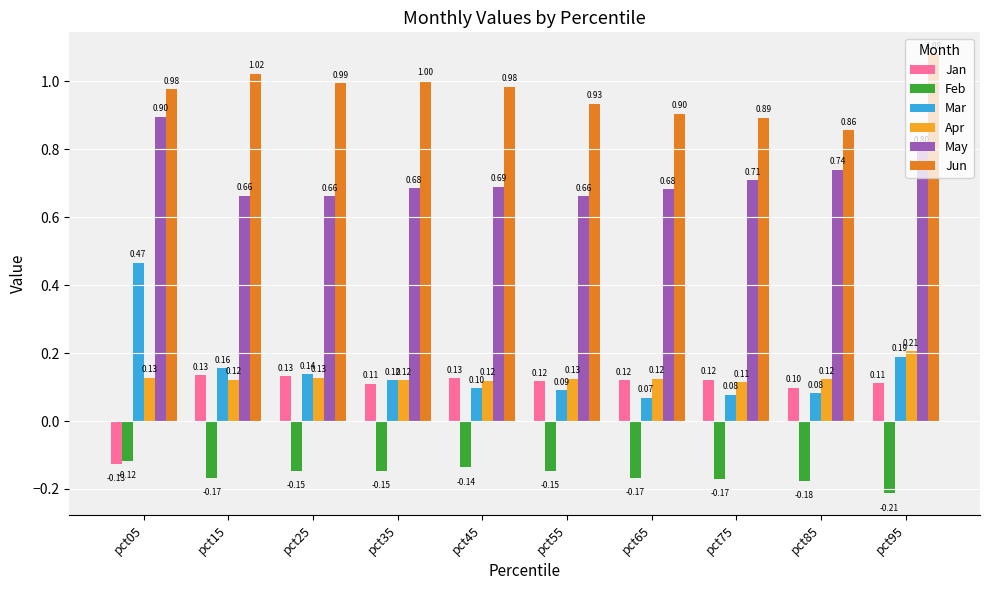

Which series changed the most between pct35 and pct65?

Jun